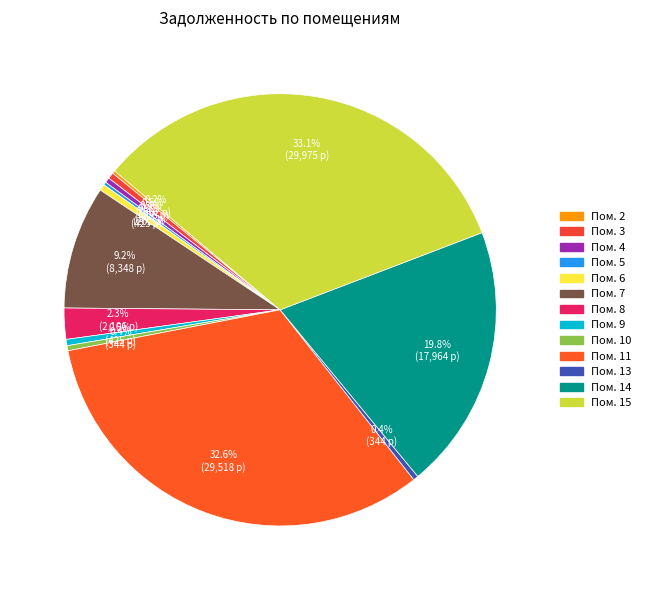

Is there a majority slice in this chart?

No